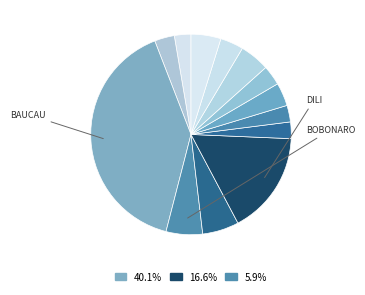

Is there a majority slice in this chart?

No